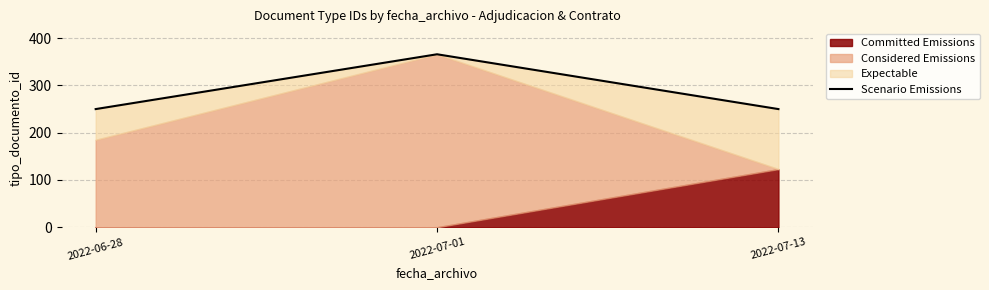

What is the value of the 3rd point from the left?

250